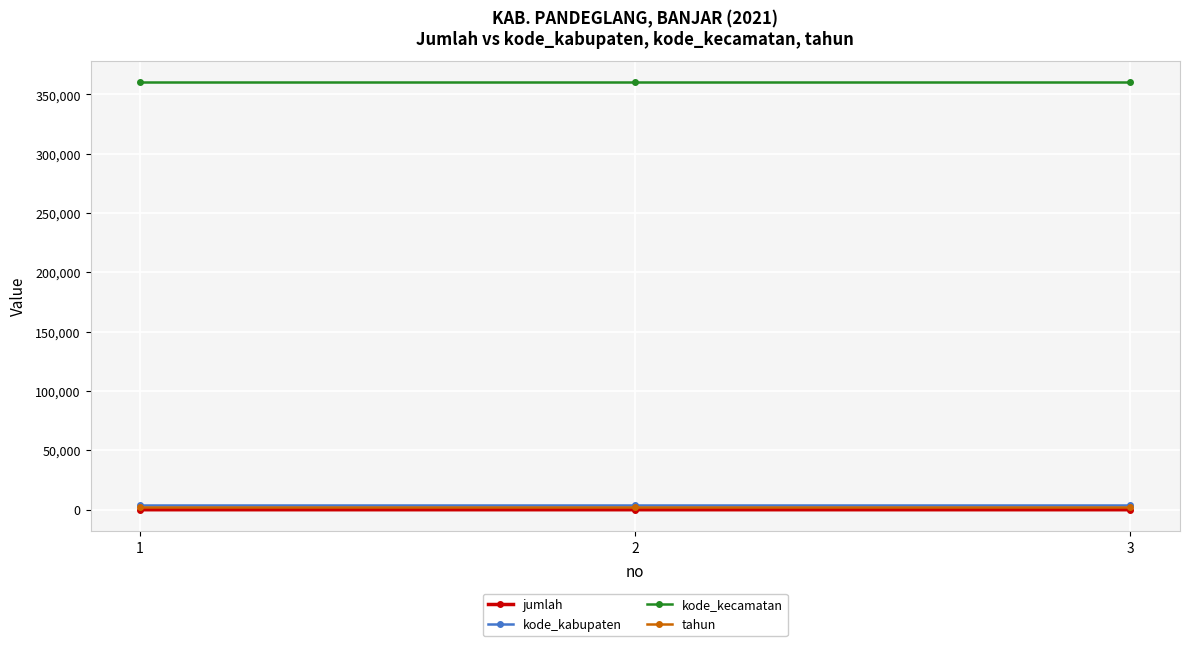

The value of kode_kecamatan at 2 is 360120. True or false?

True